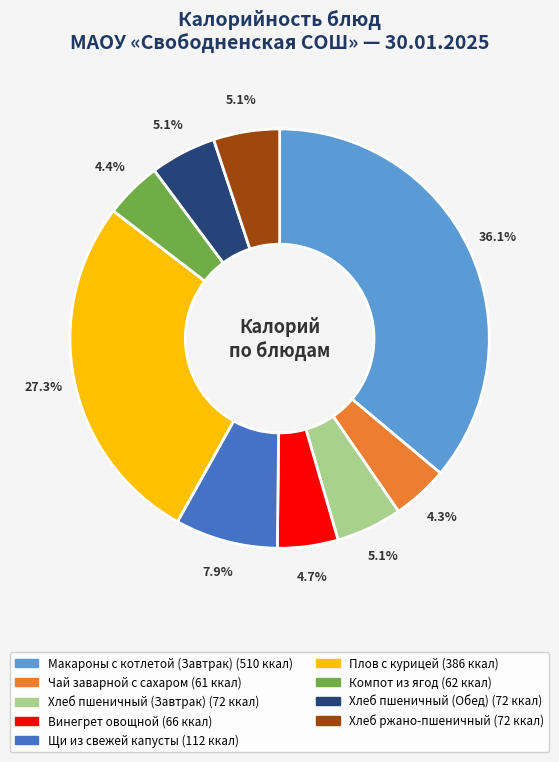

To the nearest percent, what portion does Плов с курицей represent?

27%